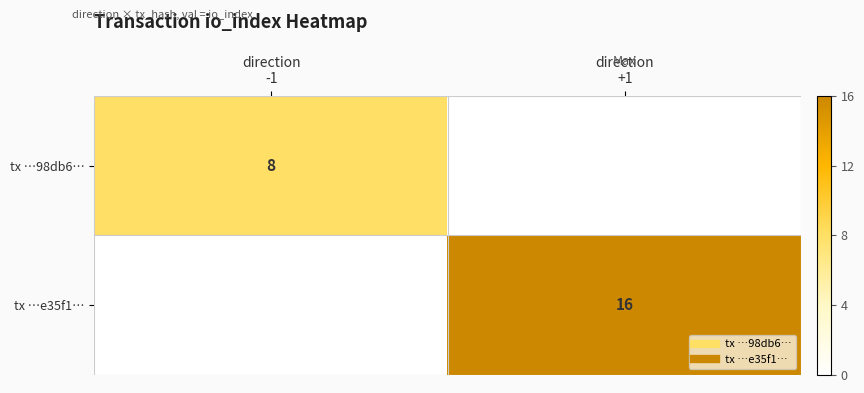

Which series changed the most between direction -1 and direction +1?

tx …e35f1…